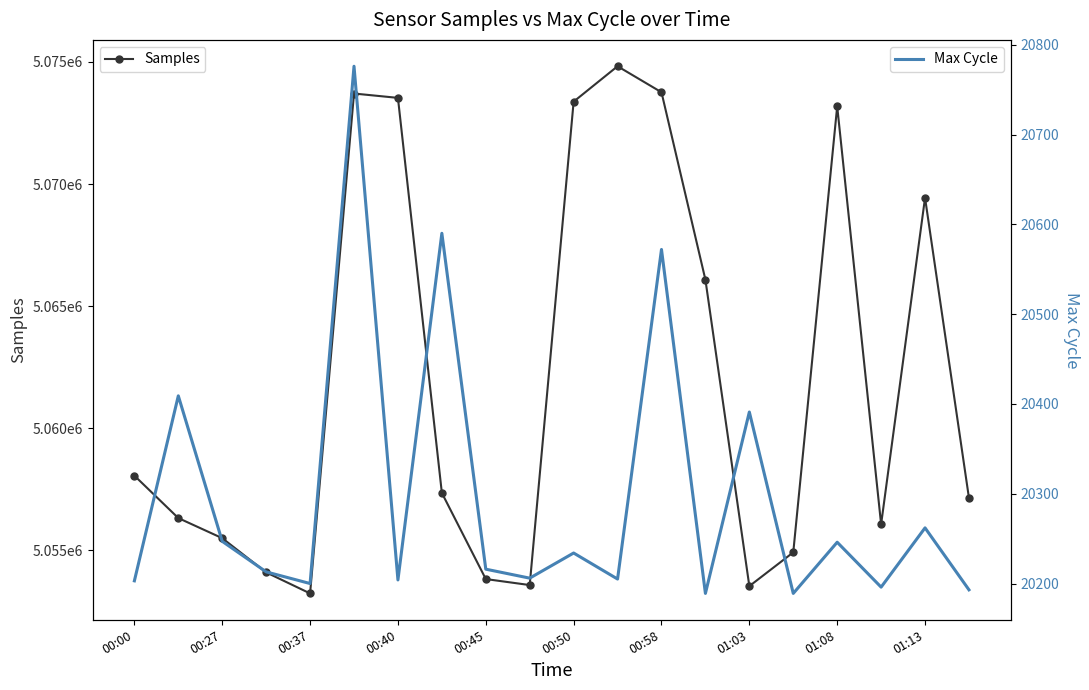

True or false: Max Cycle and Samples cross at least once.

False